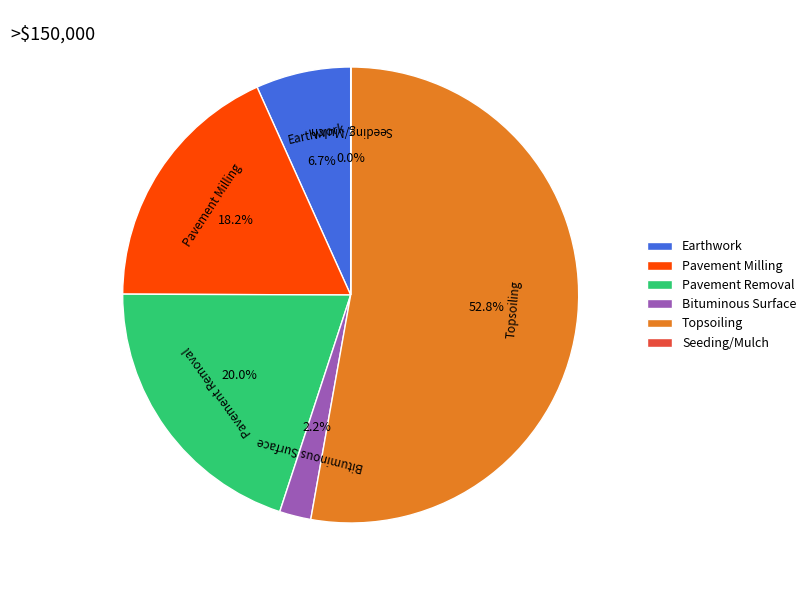

Which has a higher value, Earthwork or Bituminous Surface?

Earthwork